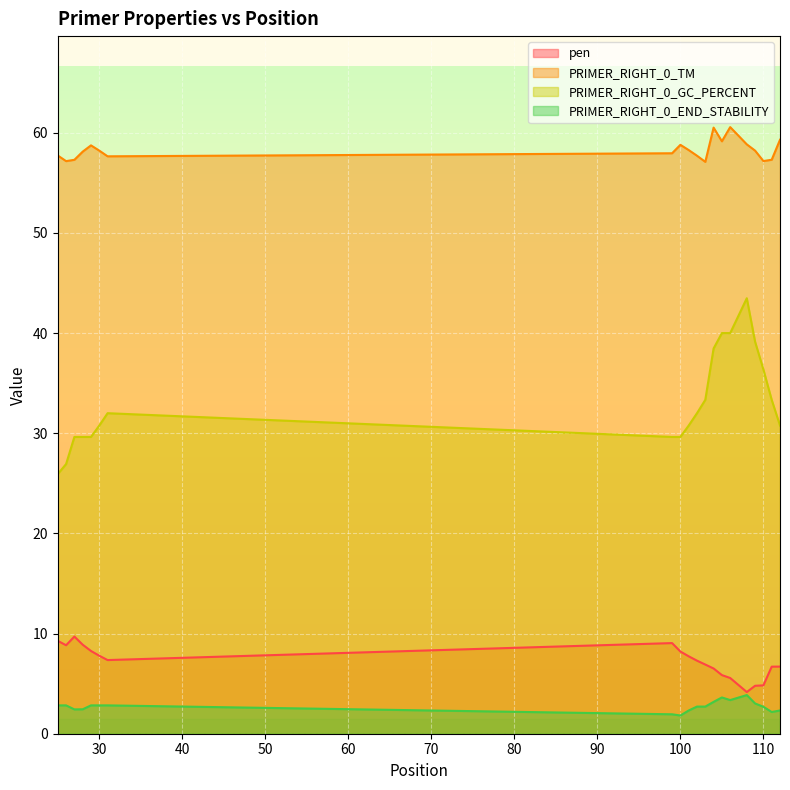

What is the sum of all PRIMER_RIGHT_0_GC_PERCENT values?

661.4